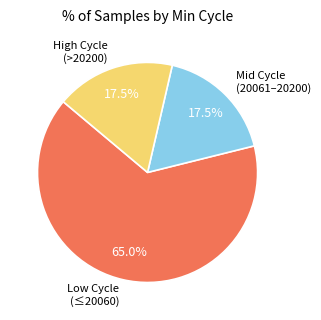

Which category has the biggest portion of the pie?

Low Cycle (≤20060)